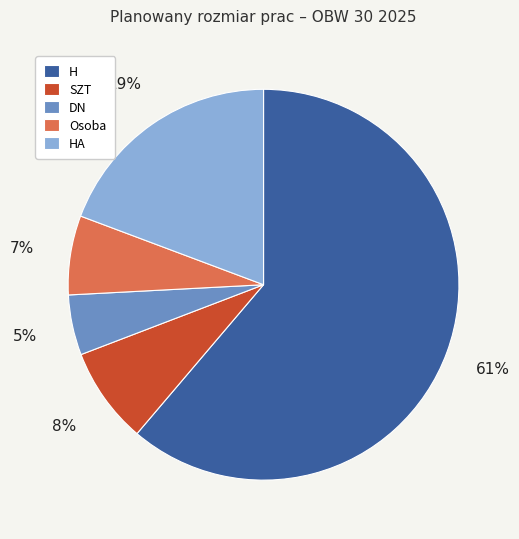

Is it true that SZT is 1% of the pie?

False